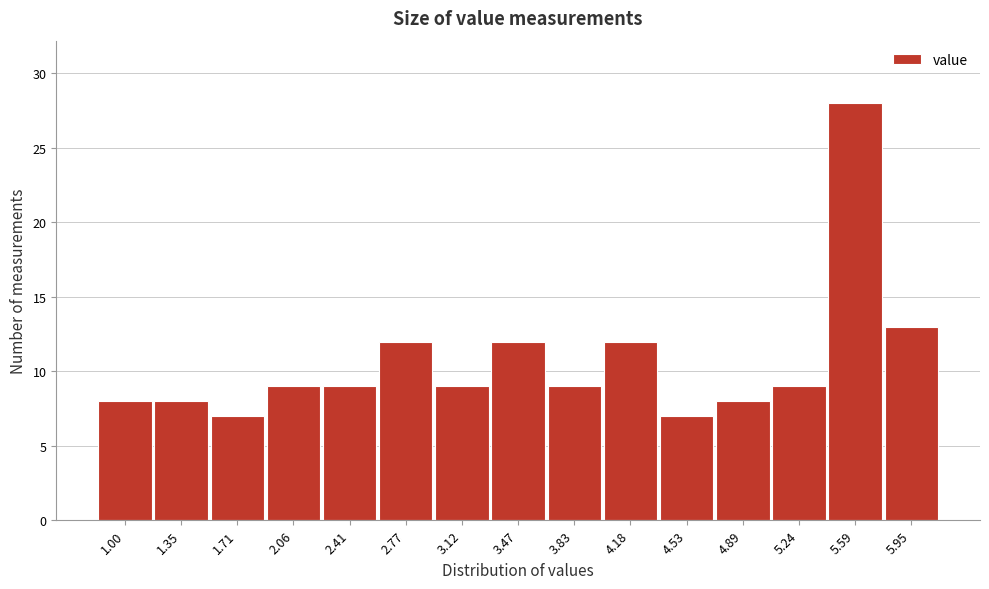

Reading right to left, extract all data points from this chart.

5.95=13	5.59=28	5.24=9	4.89=8	4.53=7	4.18=12	3.83=9	3.47=12	3.12=9	2.77=12	2.41=9	2.06=9	1.71=7	1.35=8	1.00=8